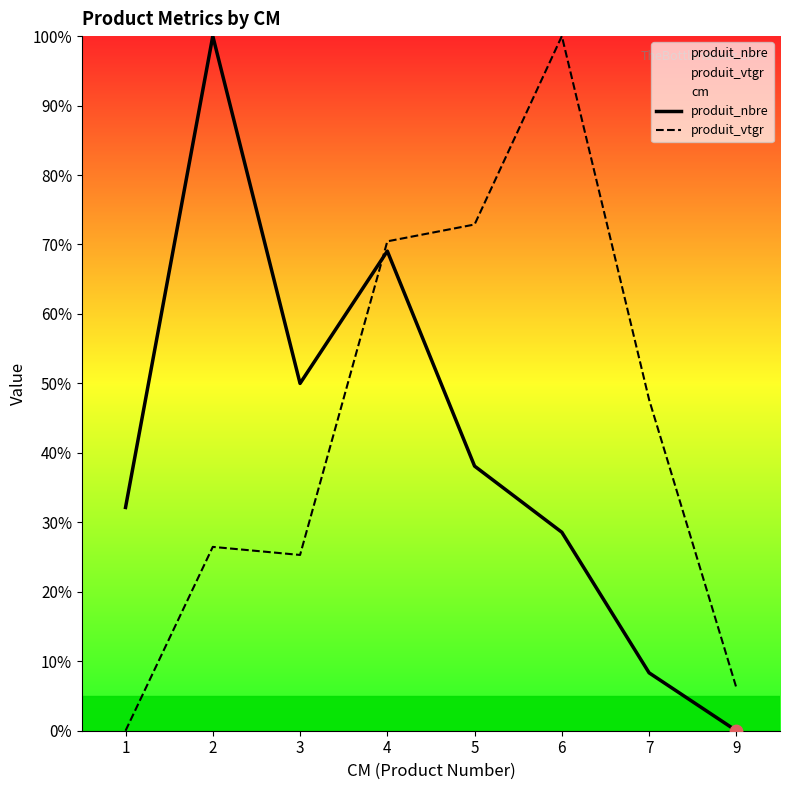

Which series reaches the maximum Y coordinate?

produit_nbre